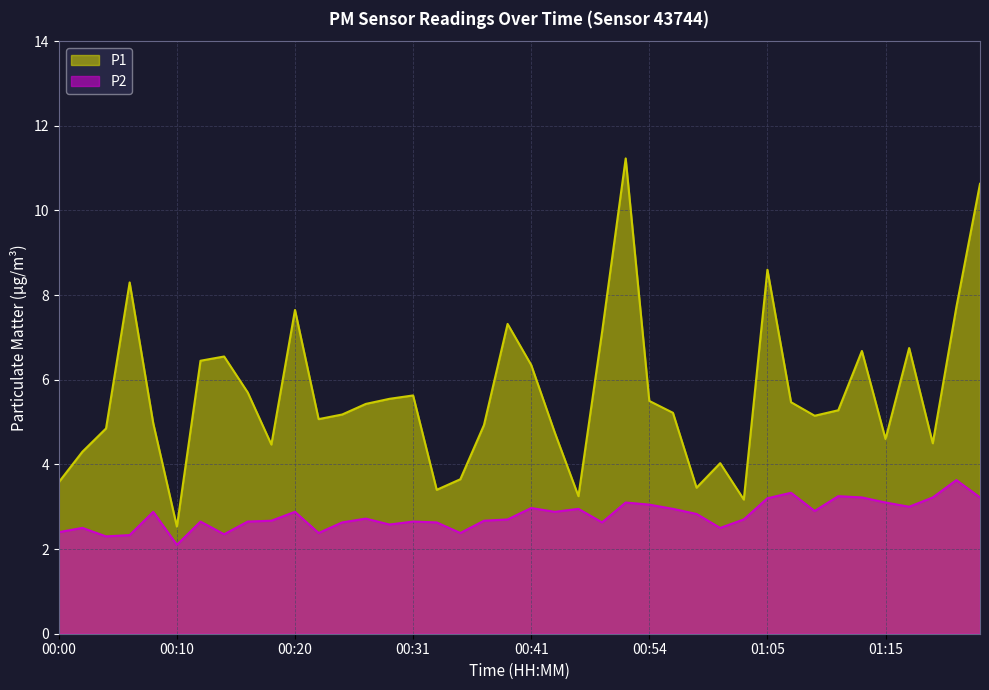

Between 00:14 and 00:37, which series saw the biggest shift?

P1